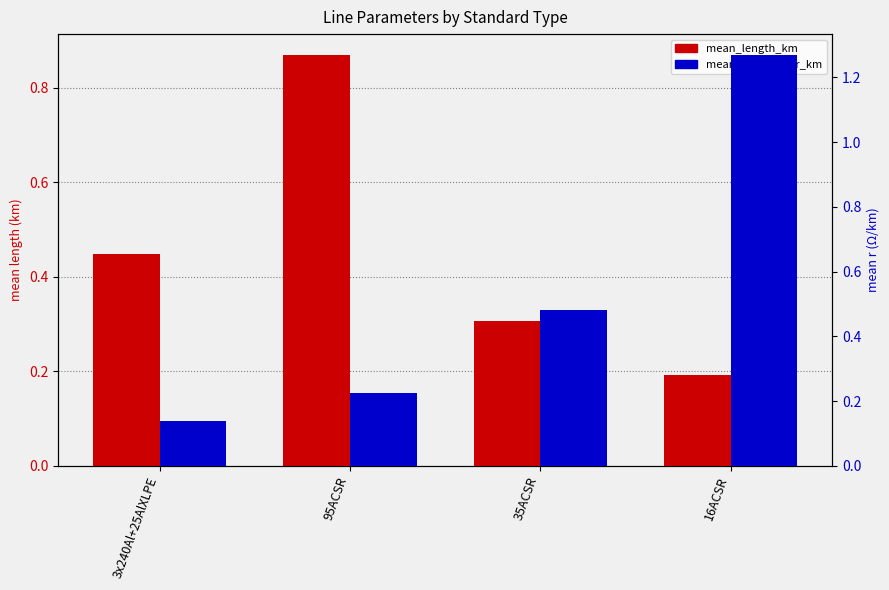

How many bars are there in each group?

2